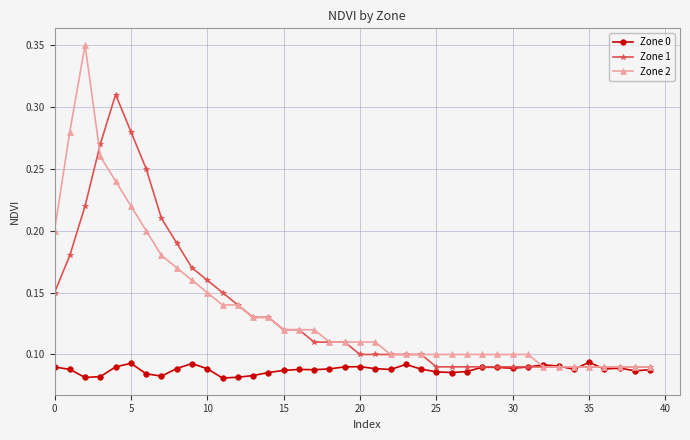

Does the chart display data point markers on the line(s)?

Yes